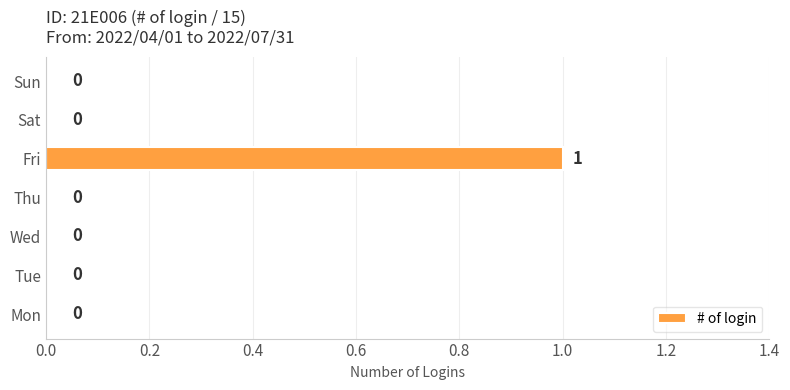

How many values are between 0 and 1?

7